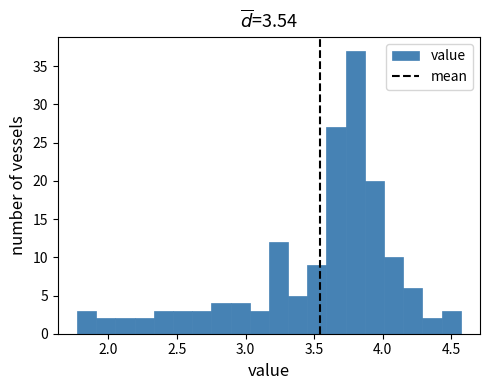

Around what value on the x-axis is the tallest bar? Give the approximate position of its centre, as read against the axis.

3.80